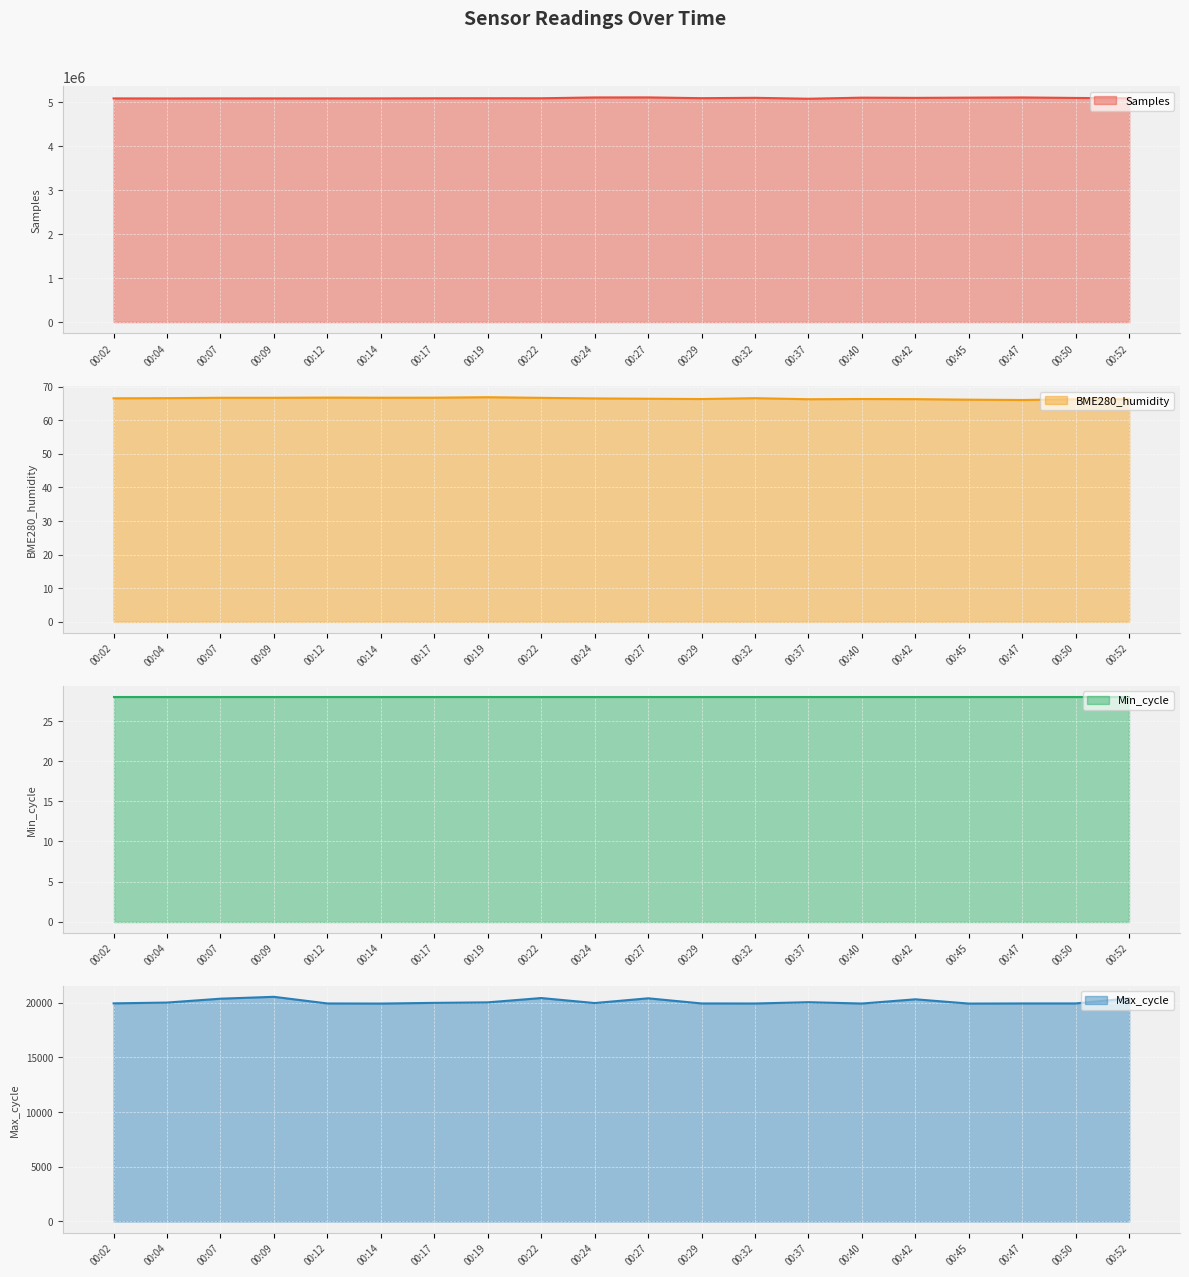

The value of Samples at 00:24 is 2867203. True or false?

False